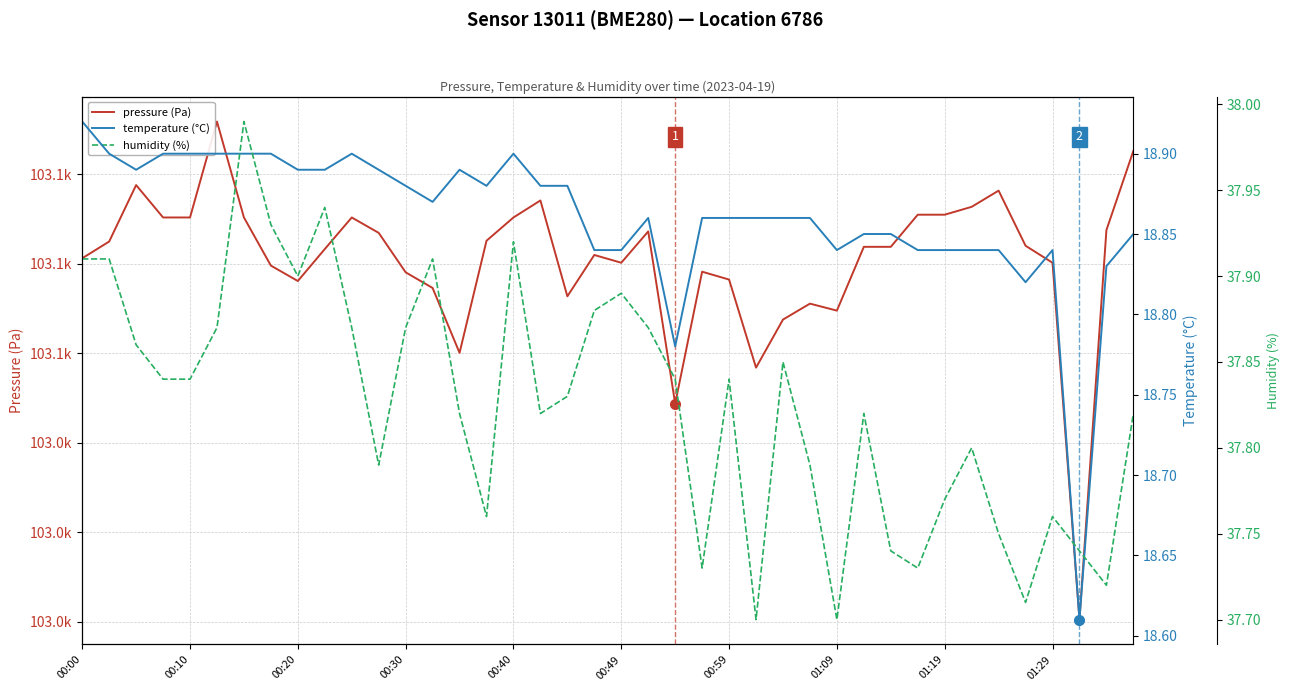

Between 01:29 and 29, which series saw the biggest shift?

pressure (Pa)